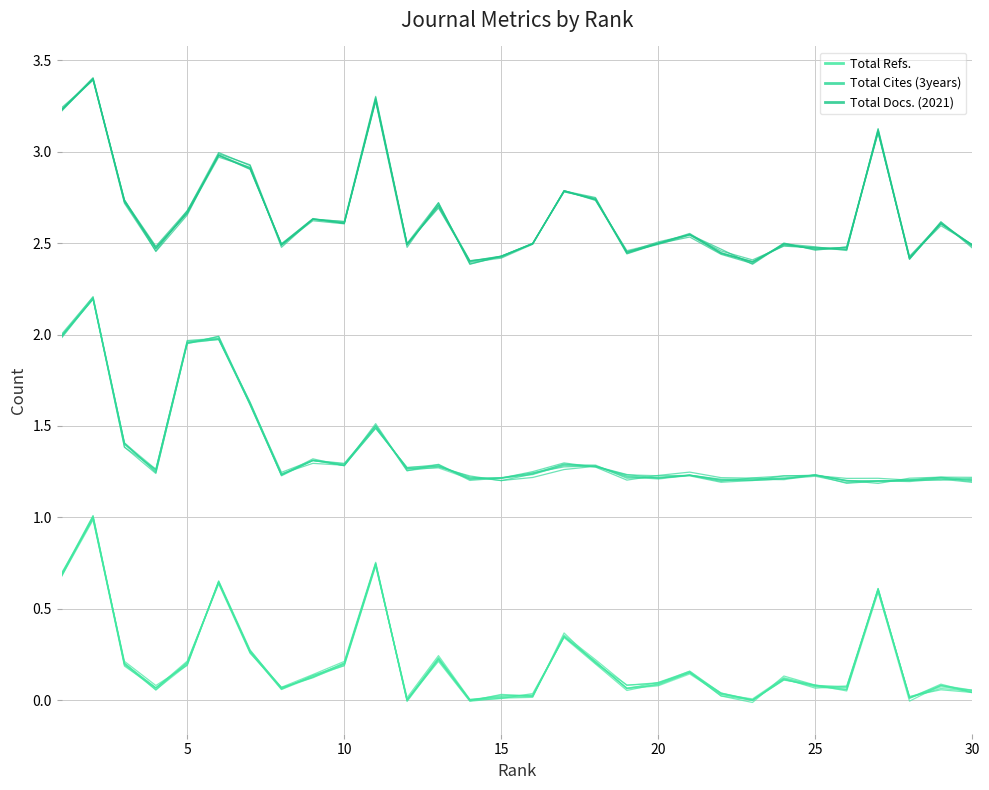

True or false: Total Docs. (2021) and Total Refs. intersect in this chart.

False